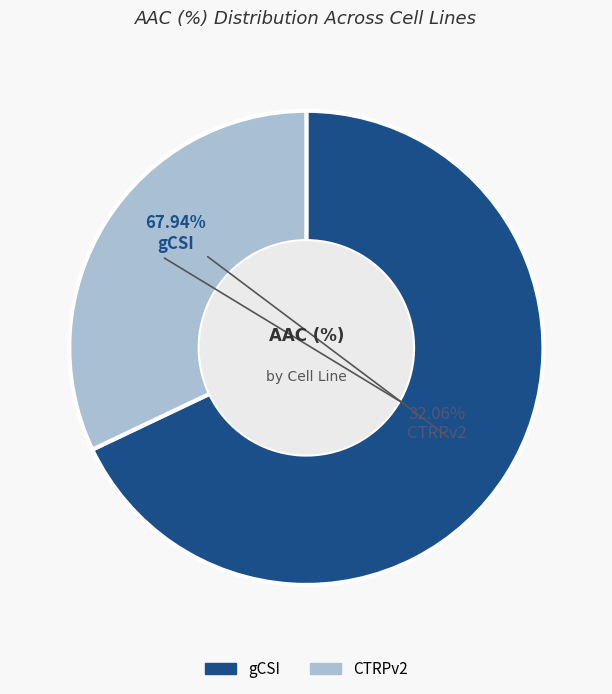

How much of the chart is everything except CTRPv2?

67.9%